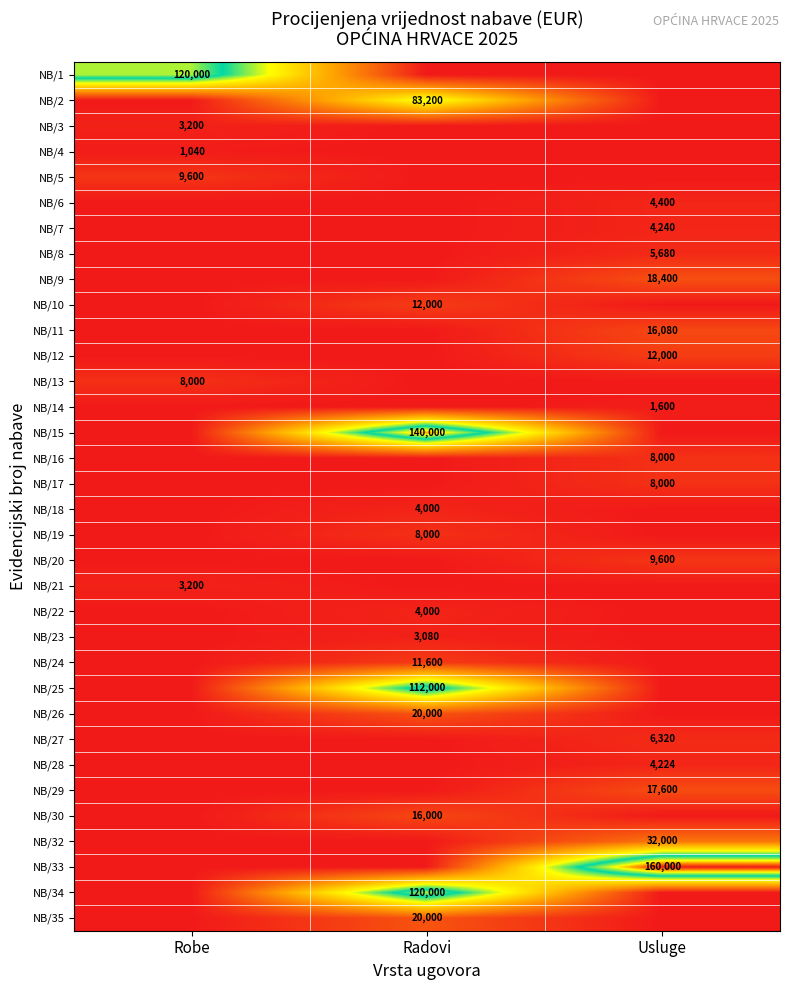

Is it true that NB/26 equals 6260 at Radovi?

False